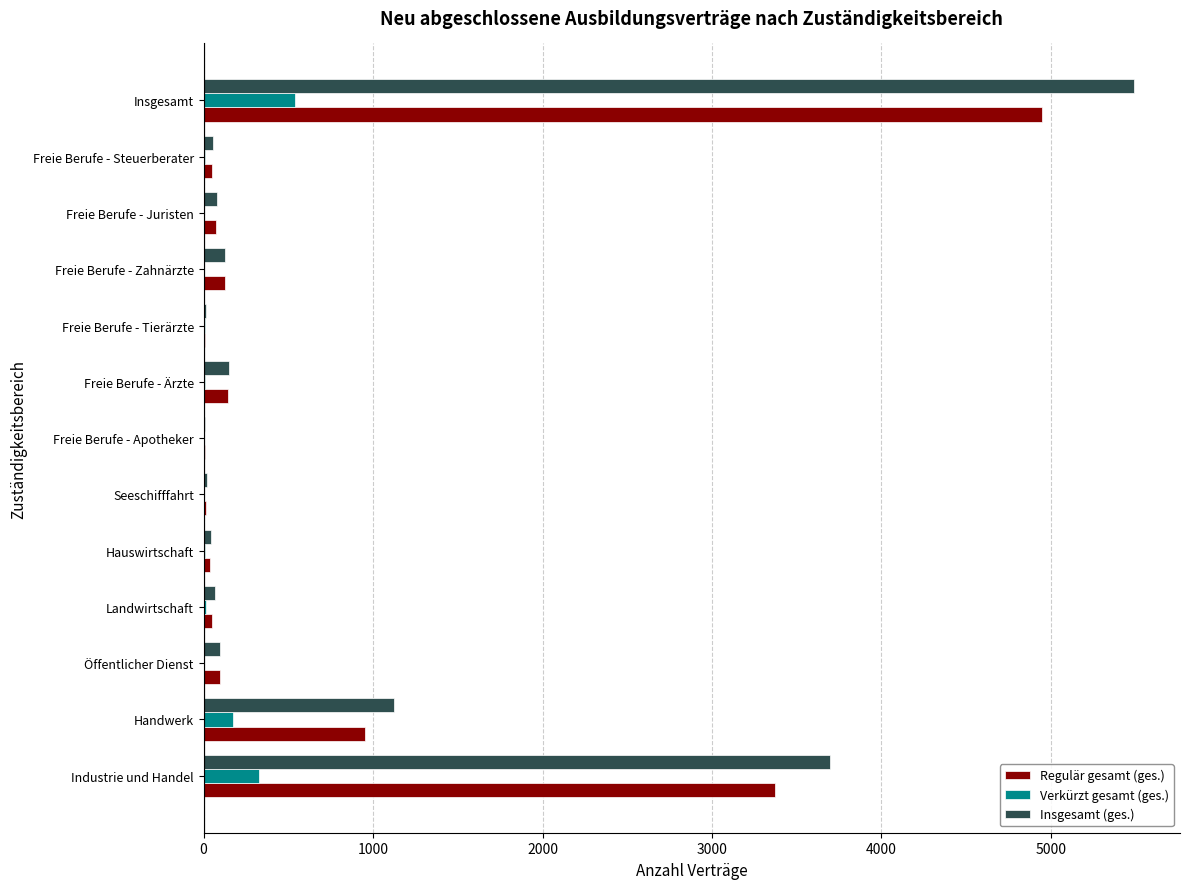

At which category does the chart reach its peak across all series?

Insgesamt